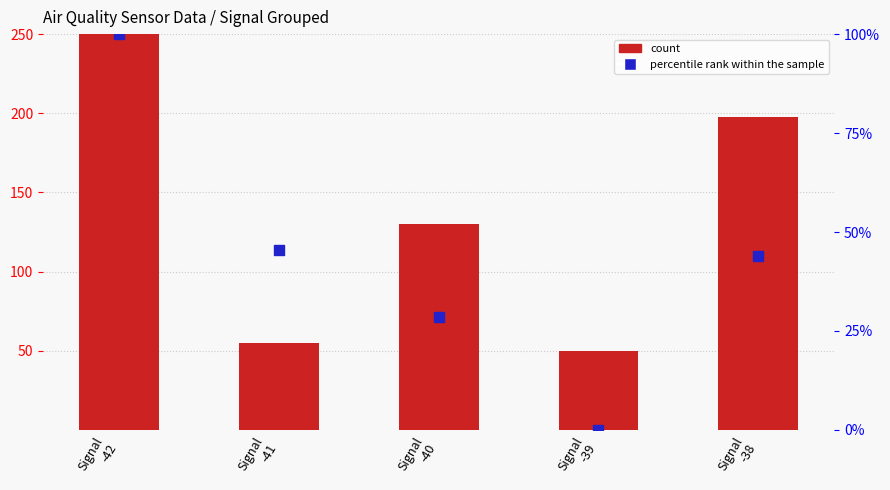

Which series reaches the minimum Y coordinate?

percentile rank within the sample